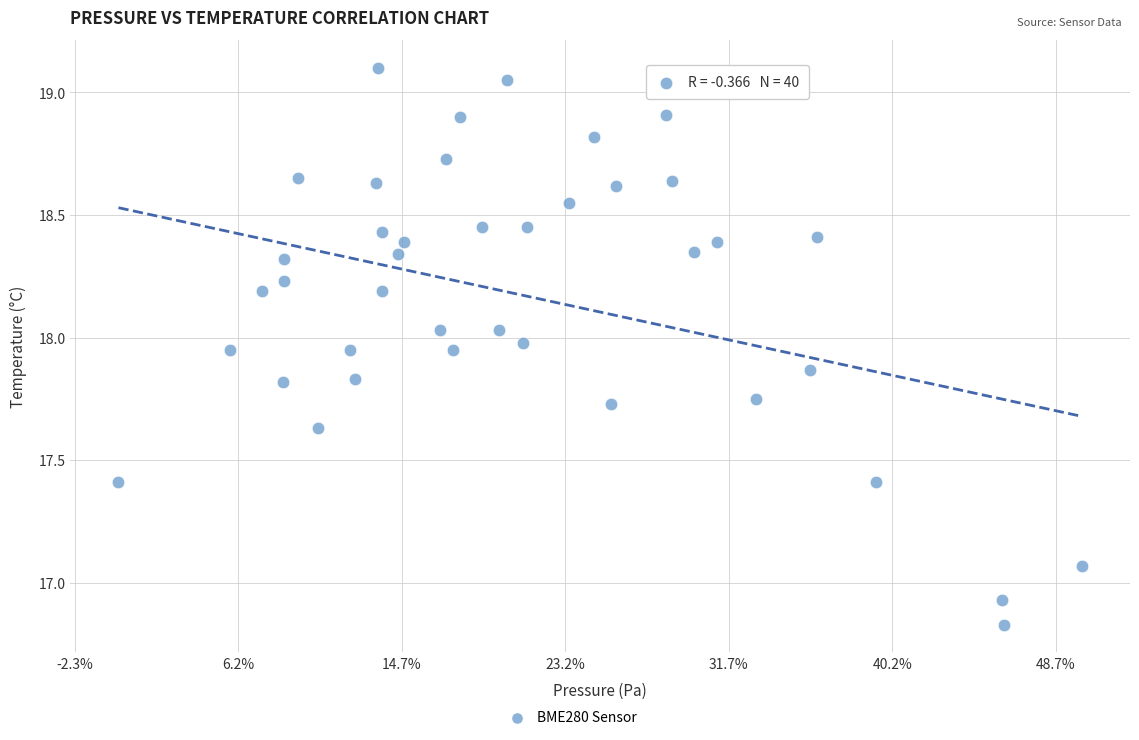

What is the range of X values (max minus min)?

58.9